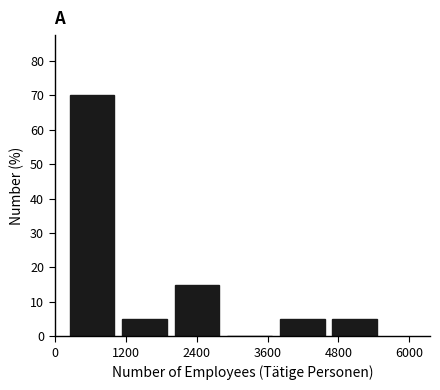

Which range on the x-axis has the tallest bar?

200 to 1000